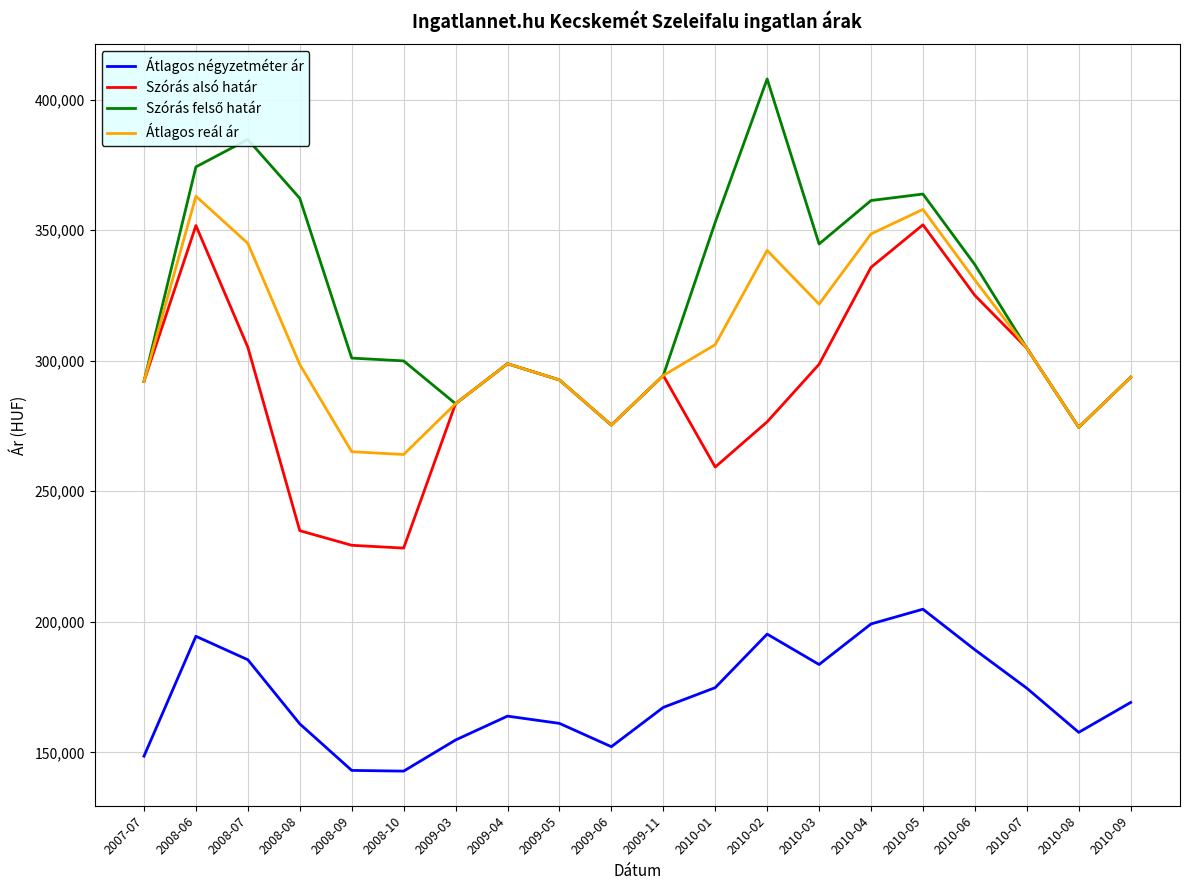

True or false: Átlagos négyzetméter ár and Átlagos reál ár intersect in this chart.

False